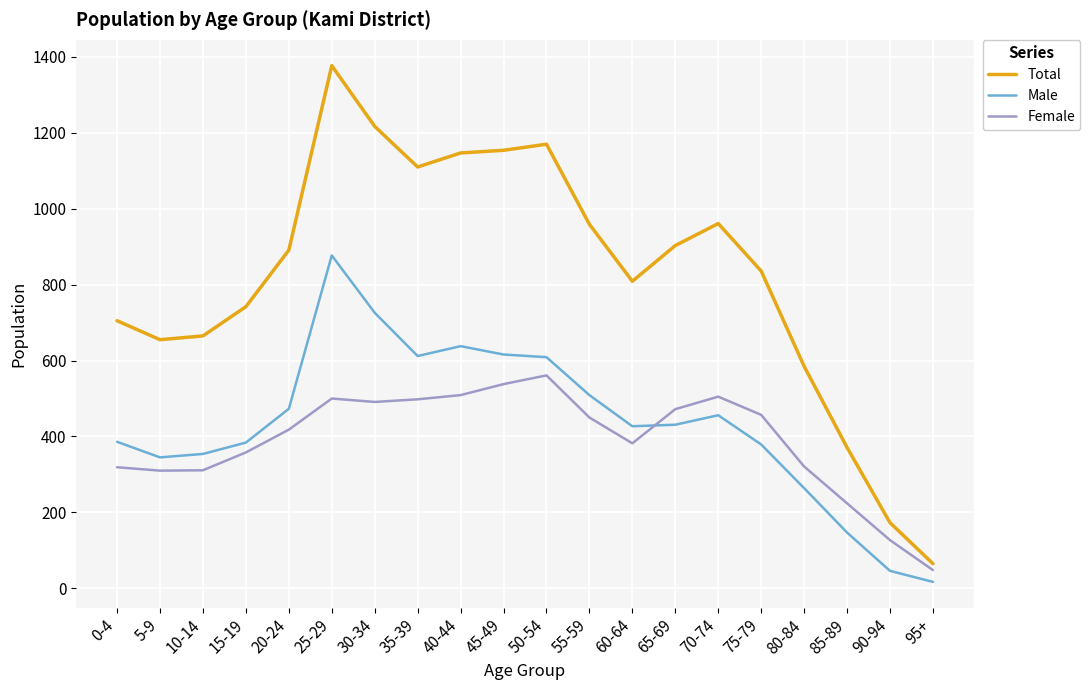

At which category is the sum across all series the highest?

25-29